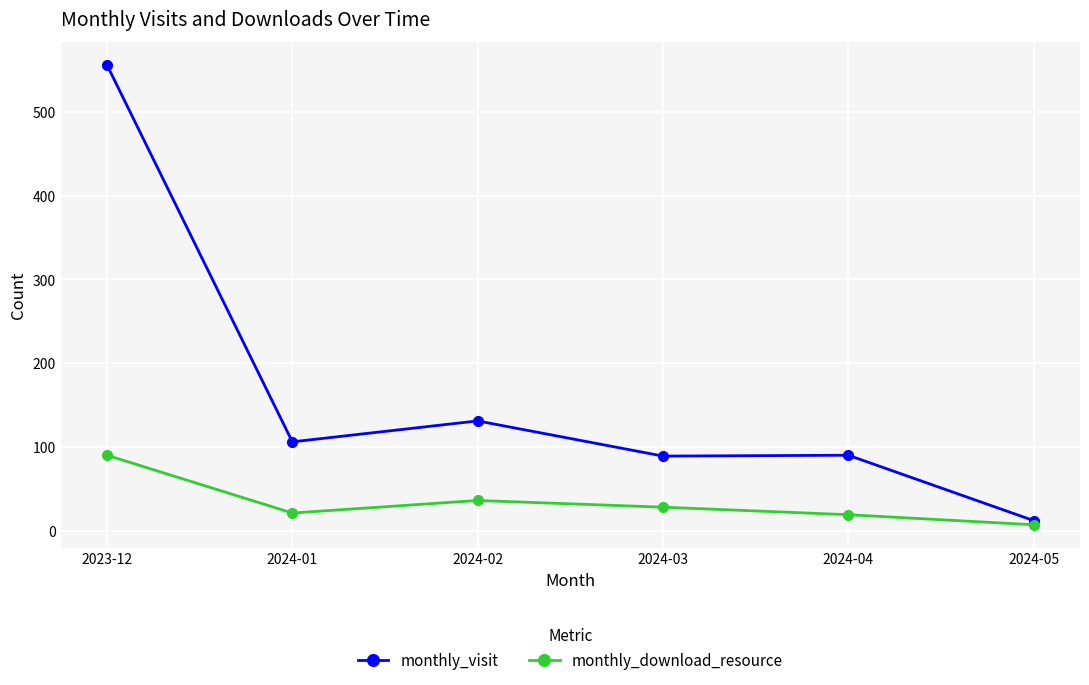

True or false: monthly_download_resource and monthly_visit cross at least once.

False